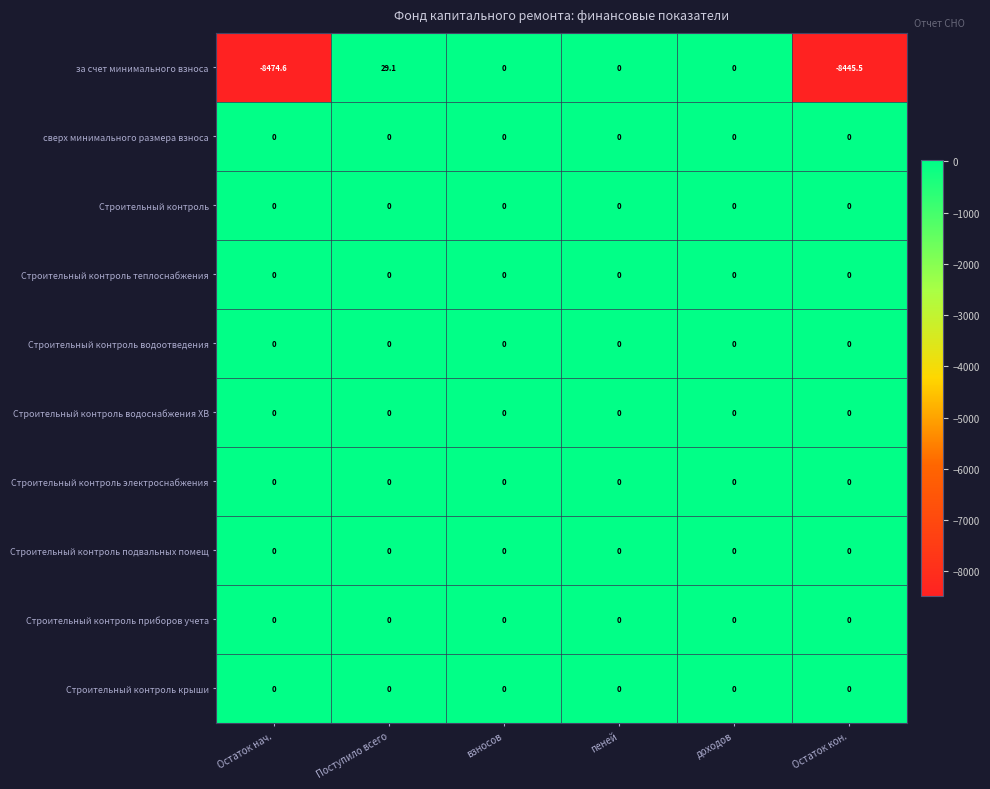

Which series has the largest range (max minus min)?

за счет минимального взноса